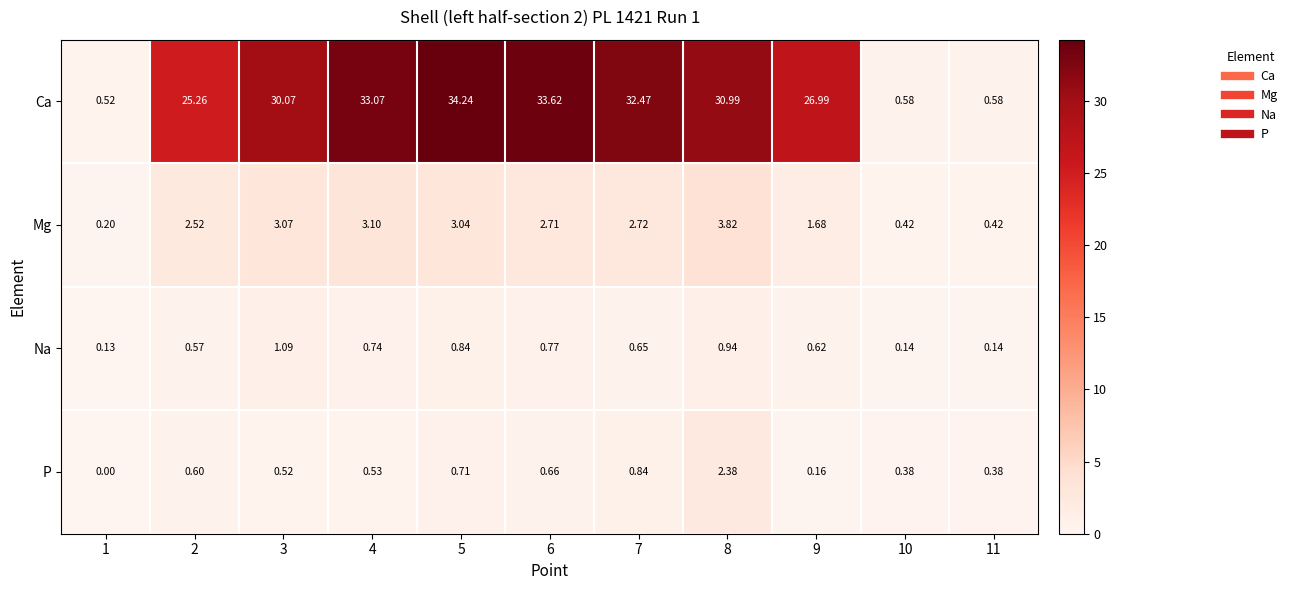

Rank the series by their maximum value, from lowest to highest.

Na, P, Mg, Ca